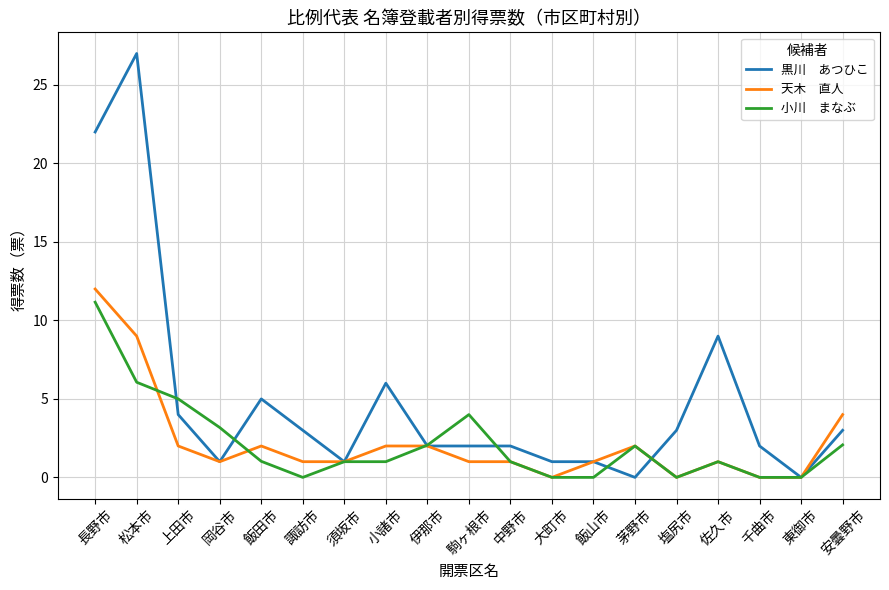

What is the total value across all series at 諏訪市?

4.0